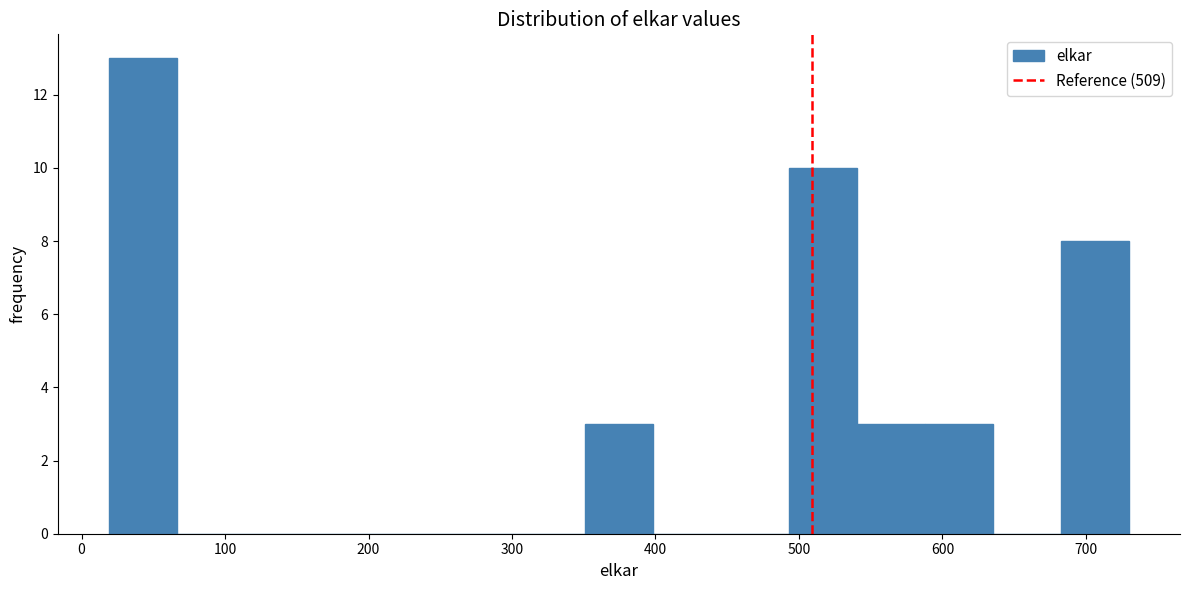

Which range on the x-axis has the tallest bar?

20 to 70